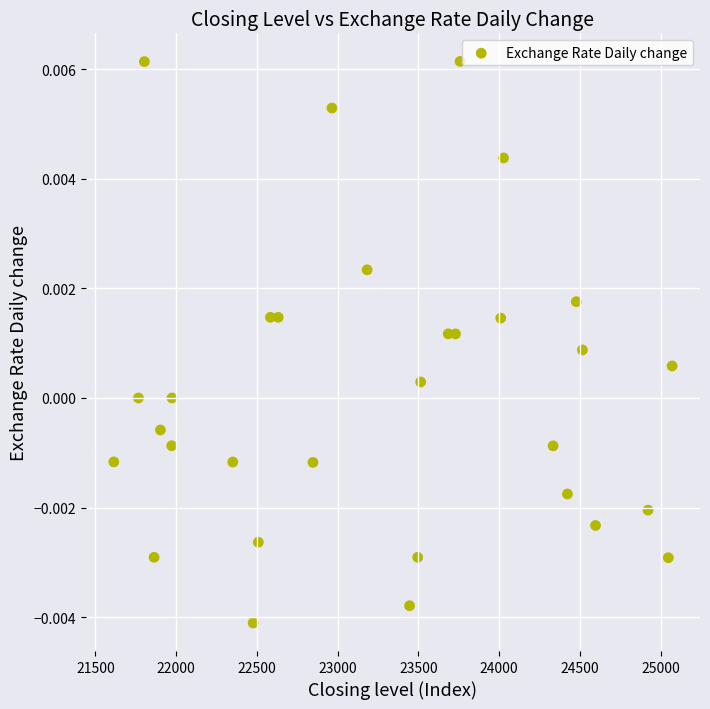

What is the range of X values (max minus min)?

3457.3